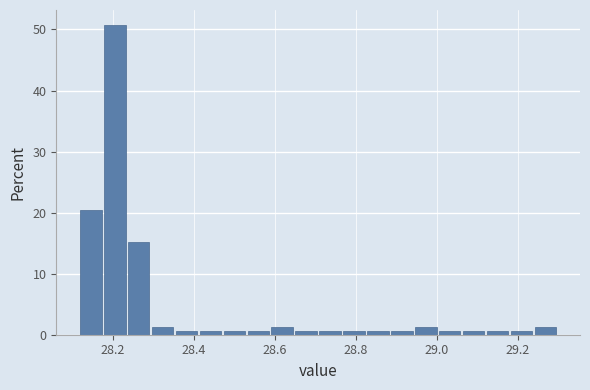

Read against the x-axis, roughly where is the centre of the tallest bar?

28.20